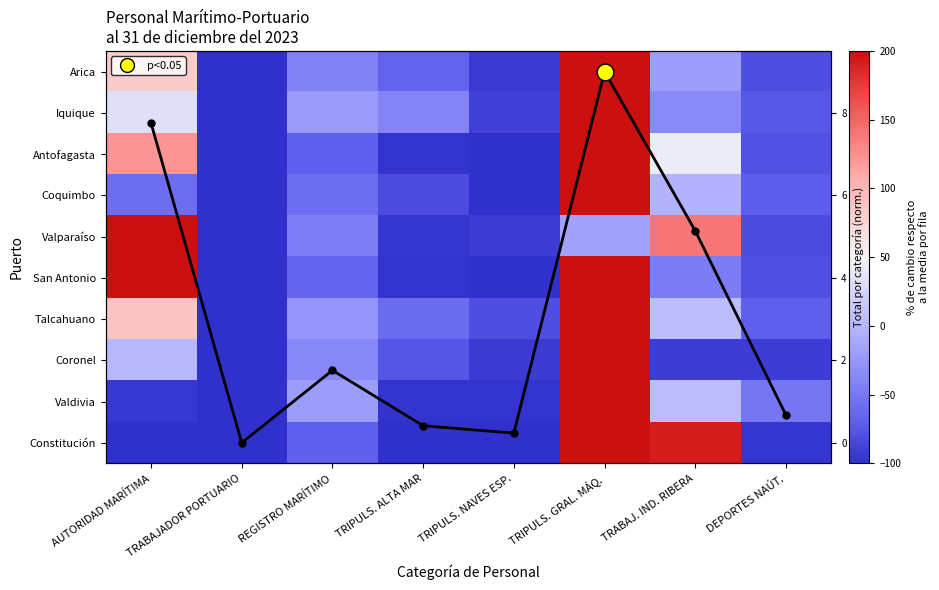

What is the minimum value for San Antonio?

-100.0